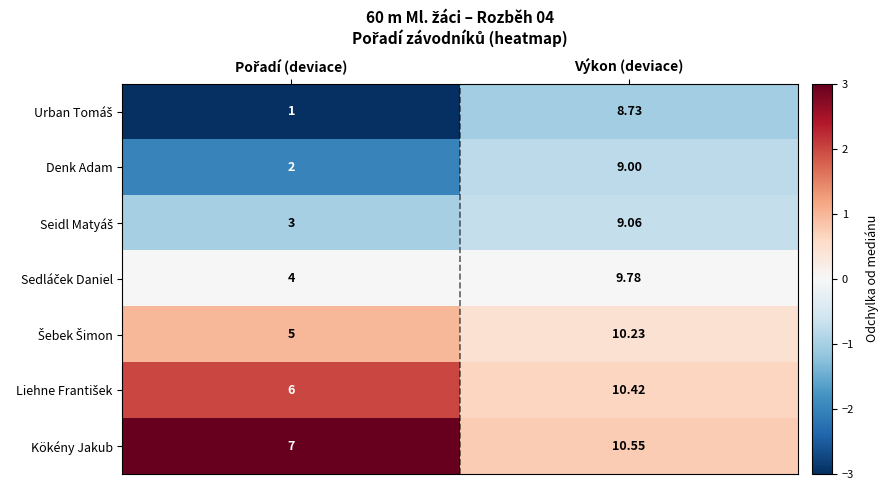

Which category has the highest value across all series?

Výkon (deviace)